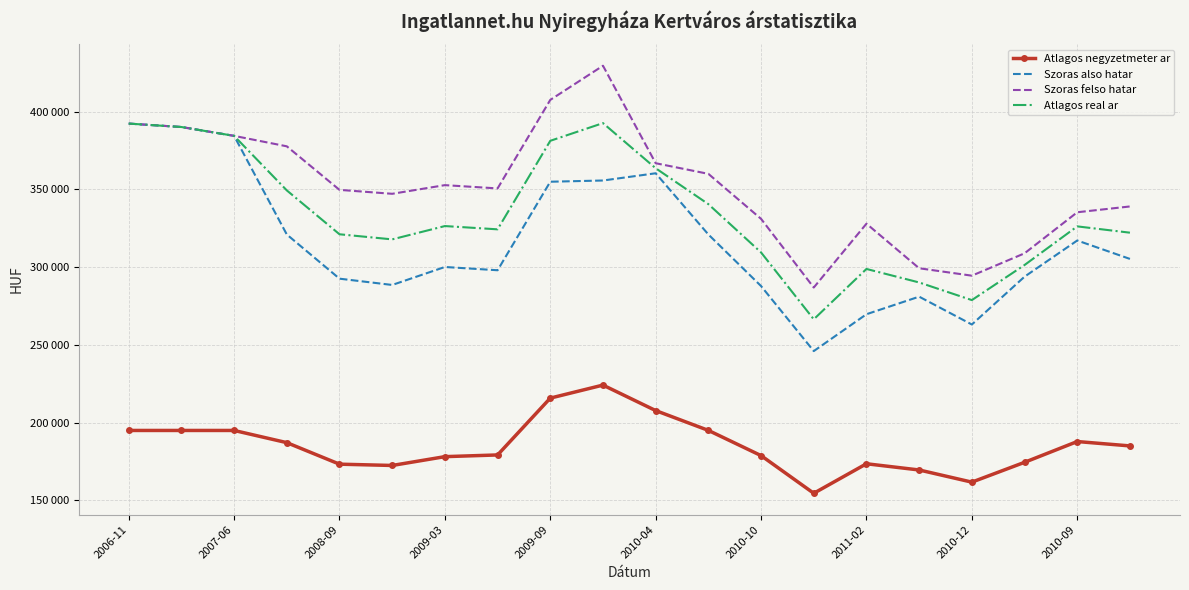

How many interior local valleys does the Atlagos negyzetmeter ar series have?

3